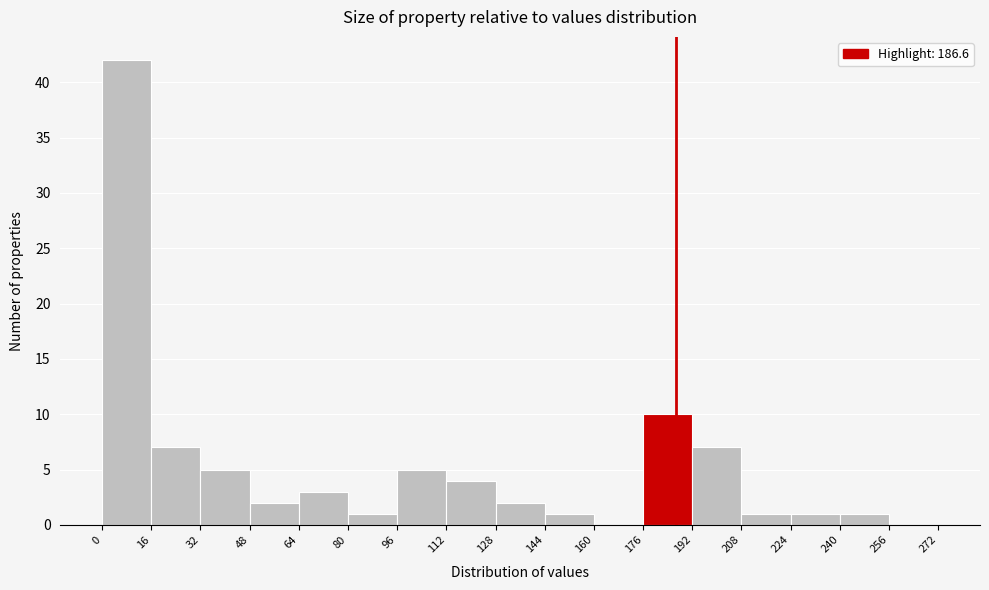

How tall is the bar that spans 144 to 160 on the x-axis? The values are not printed on the chart, so give them approximately, as read against the axis.

1